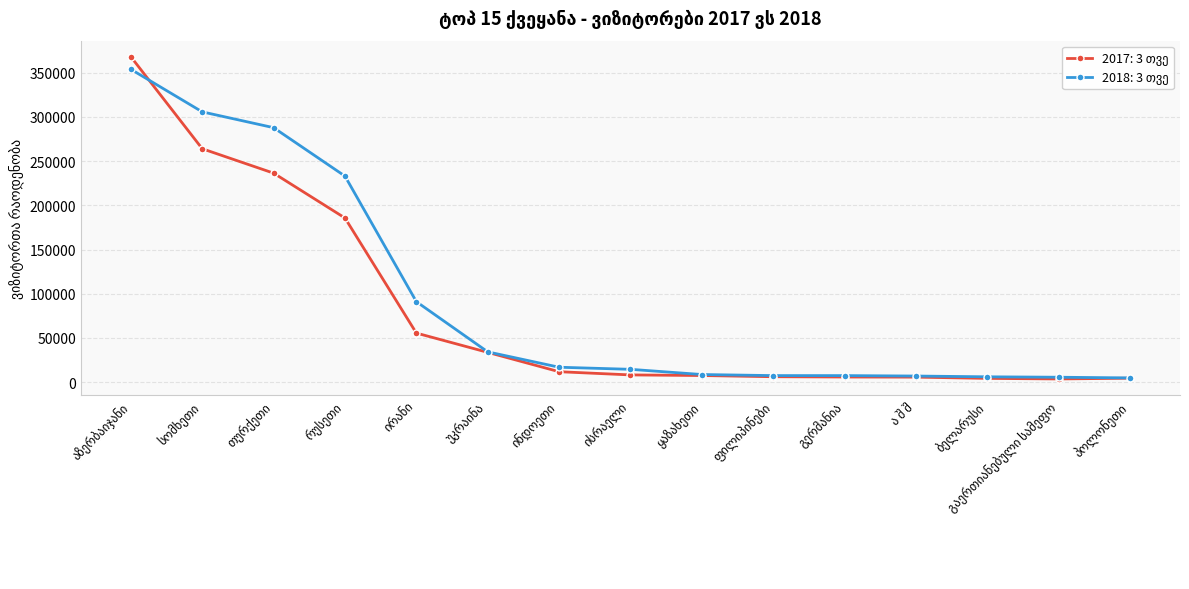

What is the greatest value displayed?

368107